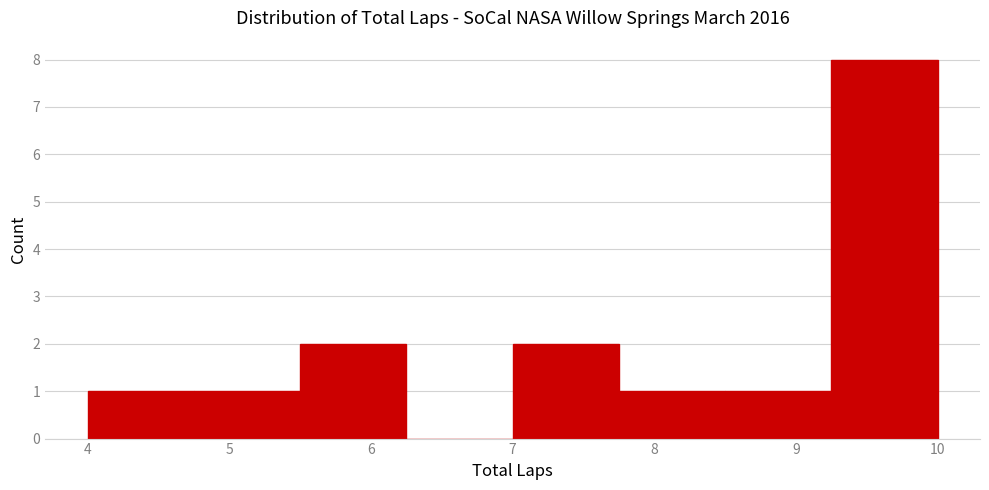

How tall is the bar that spans 5.50 to 6.25 on the x-axis? Neither the bar edges nor the heights are printed on the chart, so give them approximately, as read against the axes.

2